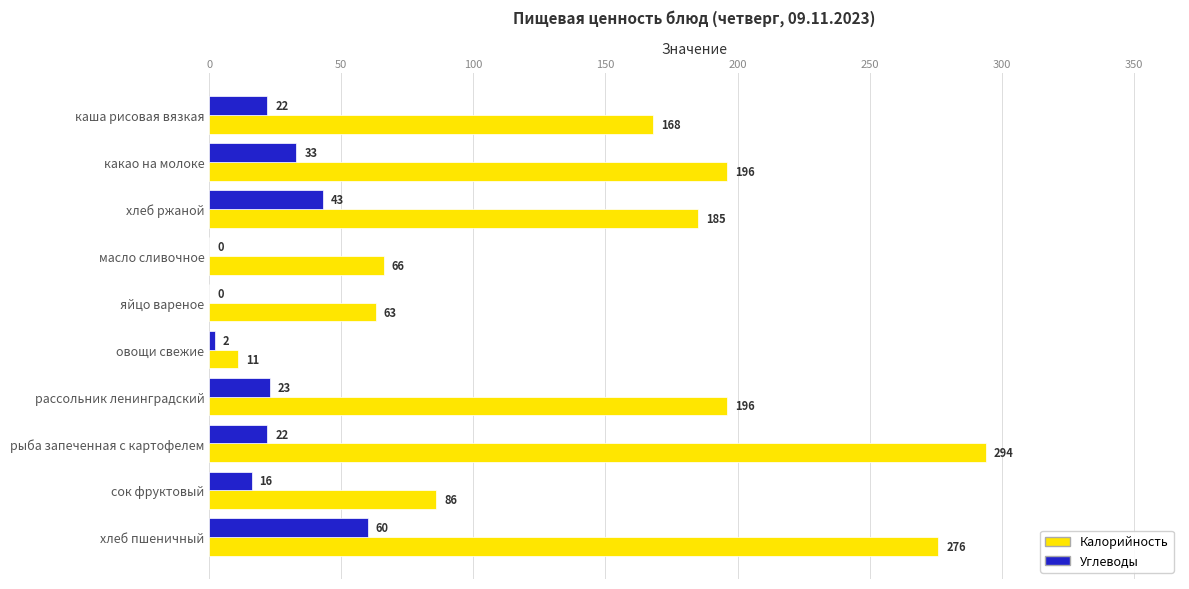

What is the sum of the Углеводы values at сок фруктовый and масло сливочное?

16